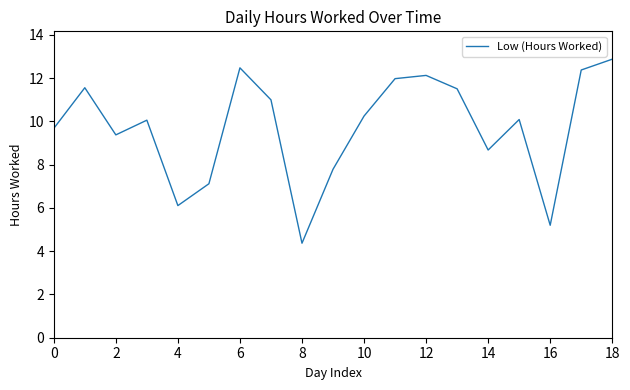

What is the smallest value displayed?

4.4